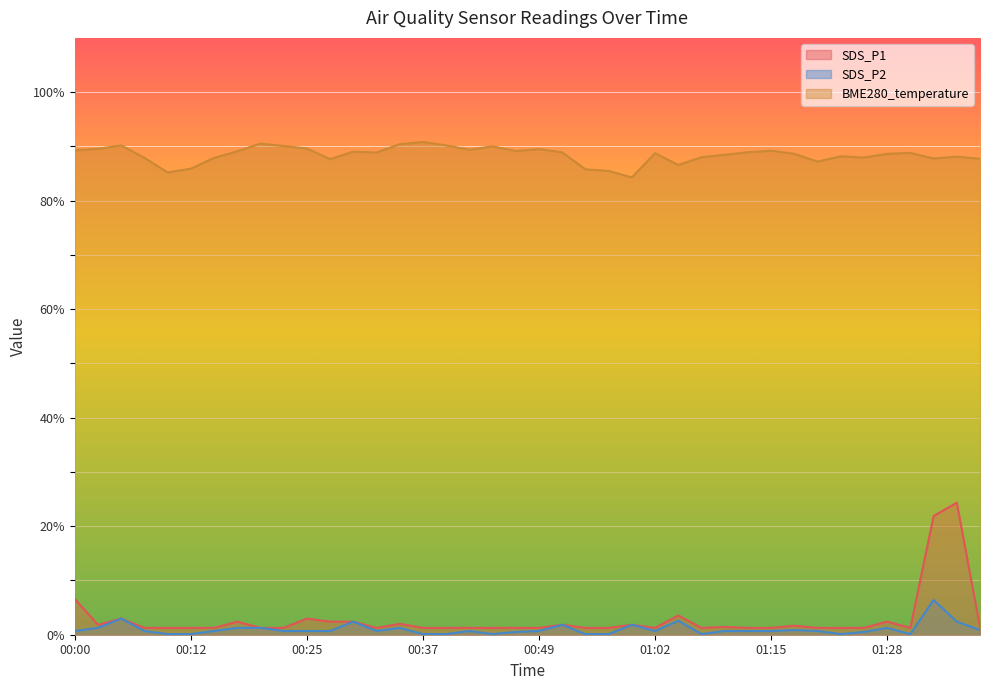

How many lines are shown in the chart?

3